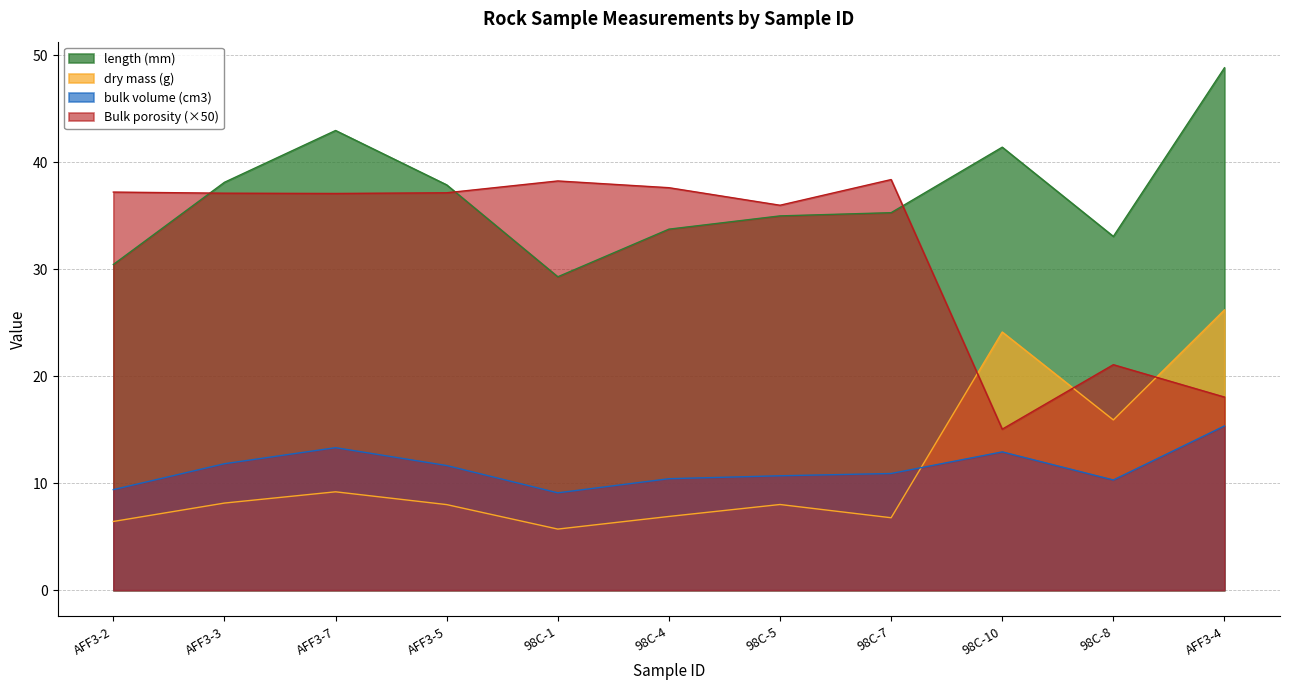

Reading left to right, what are all the values shown in this chart?

length (mm): AFF3-2=30.4	AFF3-3=38.1	AFF3-7=43.0	AFF3-5=37.9	98C-1=29.3	98C-4=33.7	98C-5=35.0	98C-7=35.3	98C-10=41.4	98C-8=33.1	AFF3-4=48.8
dry mass (g): AFF3-2=6.4	AFF3-3=8.1	AFF3-7=9.2	AFF3-5=8.0	98C-1=5.7	98C-4=6.9	98C-5=8.0	98C-7=6.8	98C-10=24.1	98C-8=15.9	AFF3-4=26.2
bulk volume (cm3): AFF3-2=9.4	AFF3-3=11.8	AFF3-7=13.3	AFF3-5=11.7	98C-1=9.1	98C-4=10.4	98C-5=10.7	98C-7=10.9	98C-10=12.9	98C-8=10.3	AFF3-4=15.4
Bulk porosity: AFF3-2=37.2	AFF3-3=37.1	AFF3-7=37.1	AFF3-5=37.1	98C-1=38.2	98C-4=37.6	98C-5=36.0	98C-7=38.4	98C-10=15.0	98C-8=21.1	AFF3-4=18.1